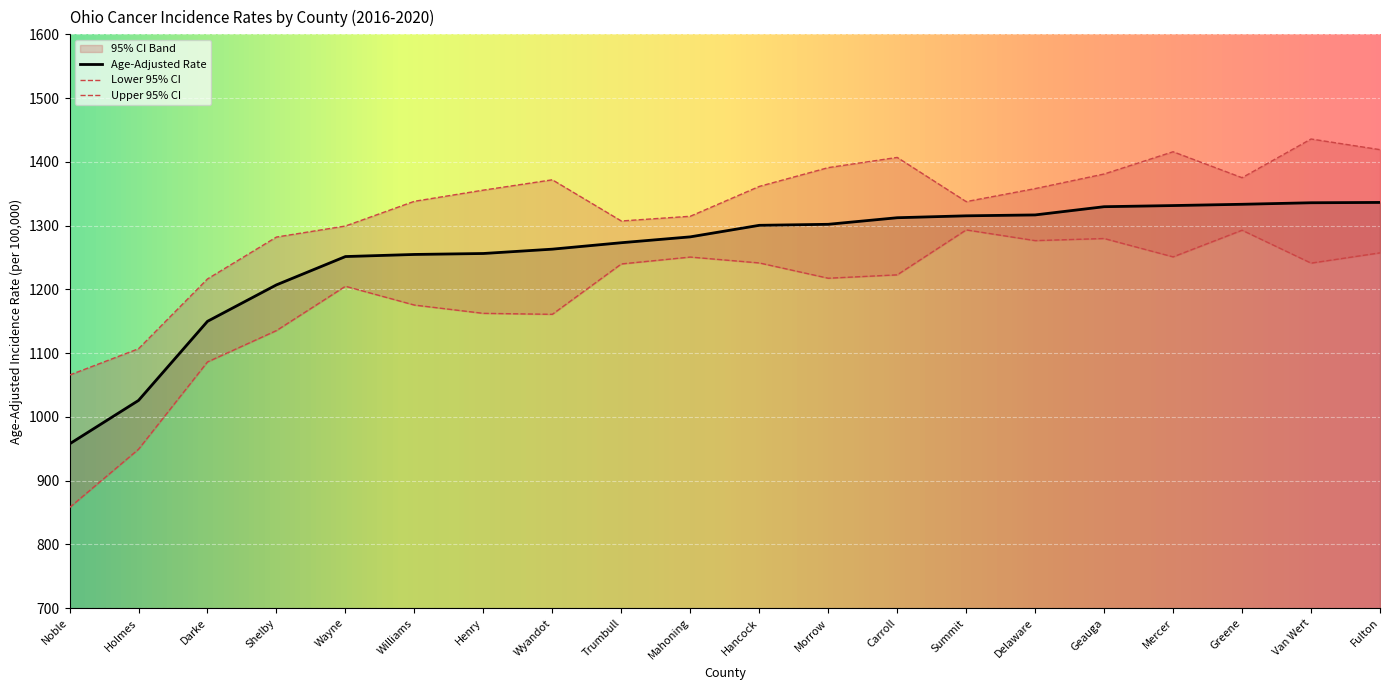

True or false: Age-Adjusted Rate has a value of 2037.2 at Trumbull.

False